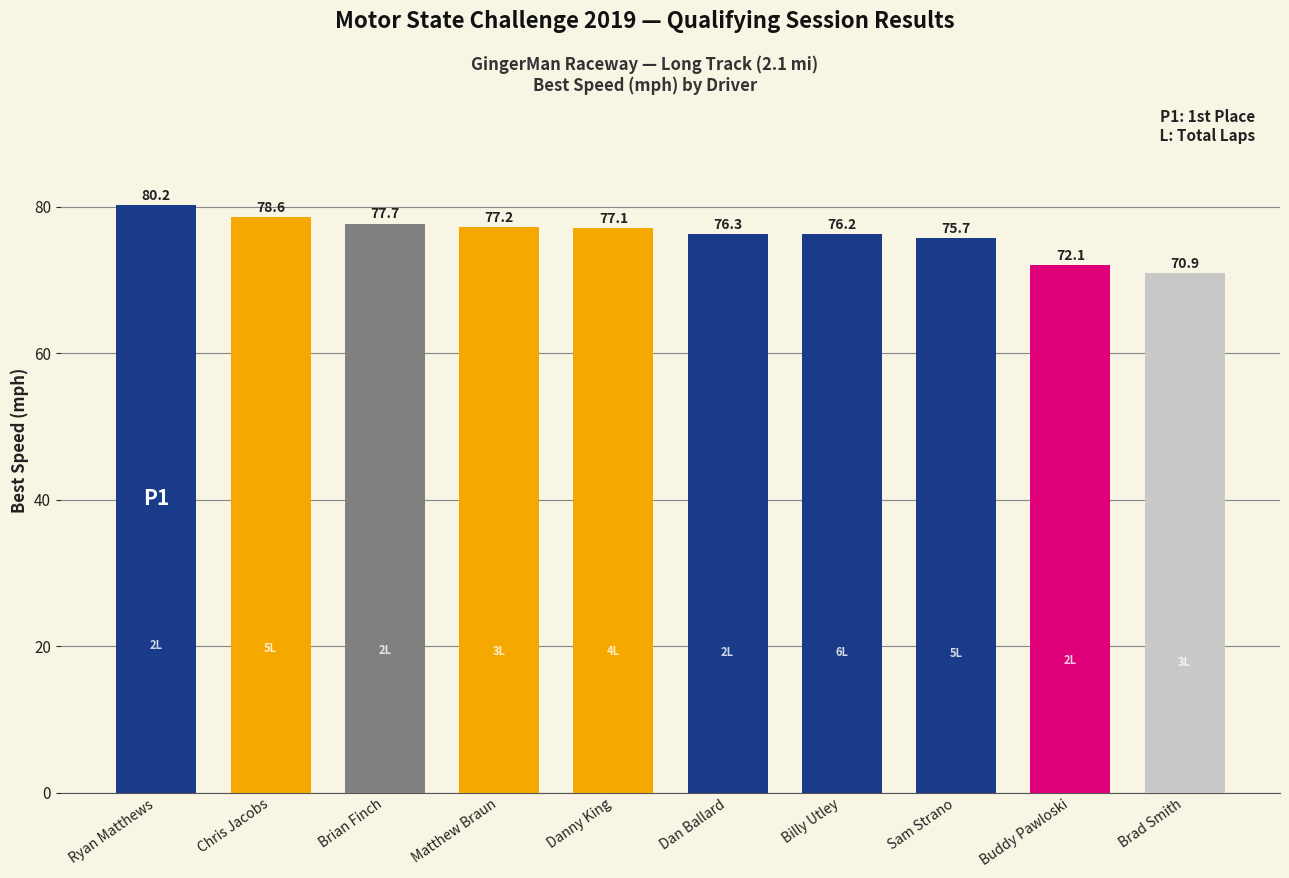

Reading right to left, what are all the values shown in this chart?

Brad Smith=70.9	Buddy Pawloski=72.1	Sam Strano=75.7	Billy Utley=76.2	Dan Ballard=76.3	Danny King=77.1	Matthew Braun=77.2	Brian Finch=77.7	Chris Jacobs=78.6	Ryan Matthews=80.2